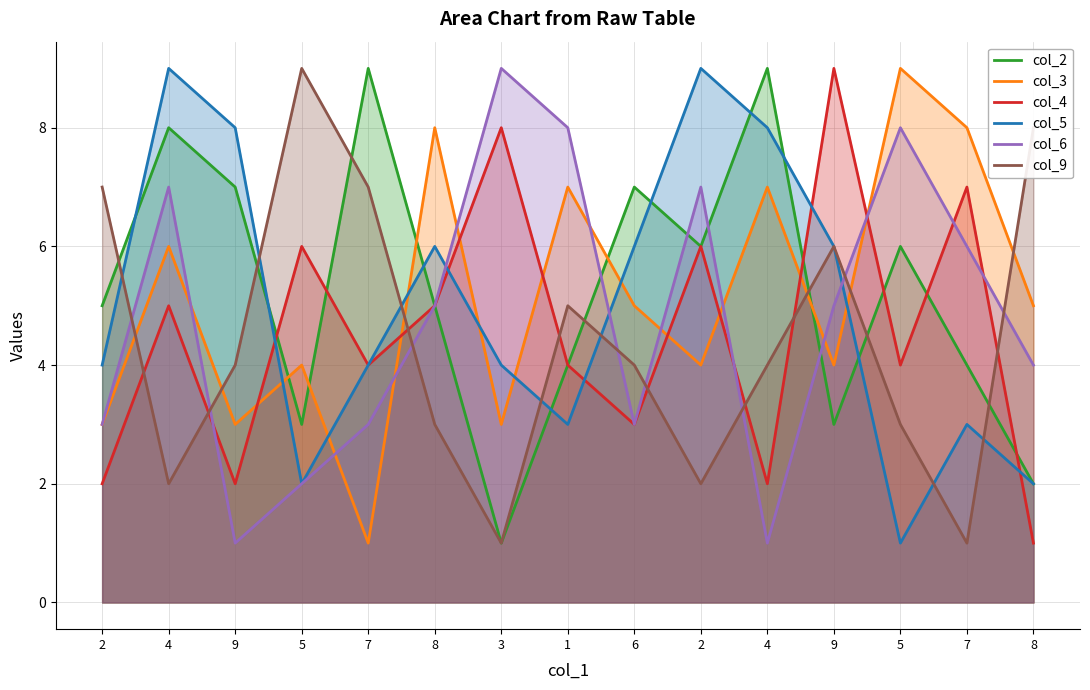

What are all the series names shown in the legend?

col_2, col_3, col_4, col_5, col_6, col_9